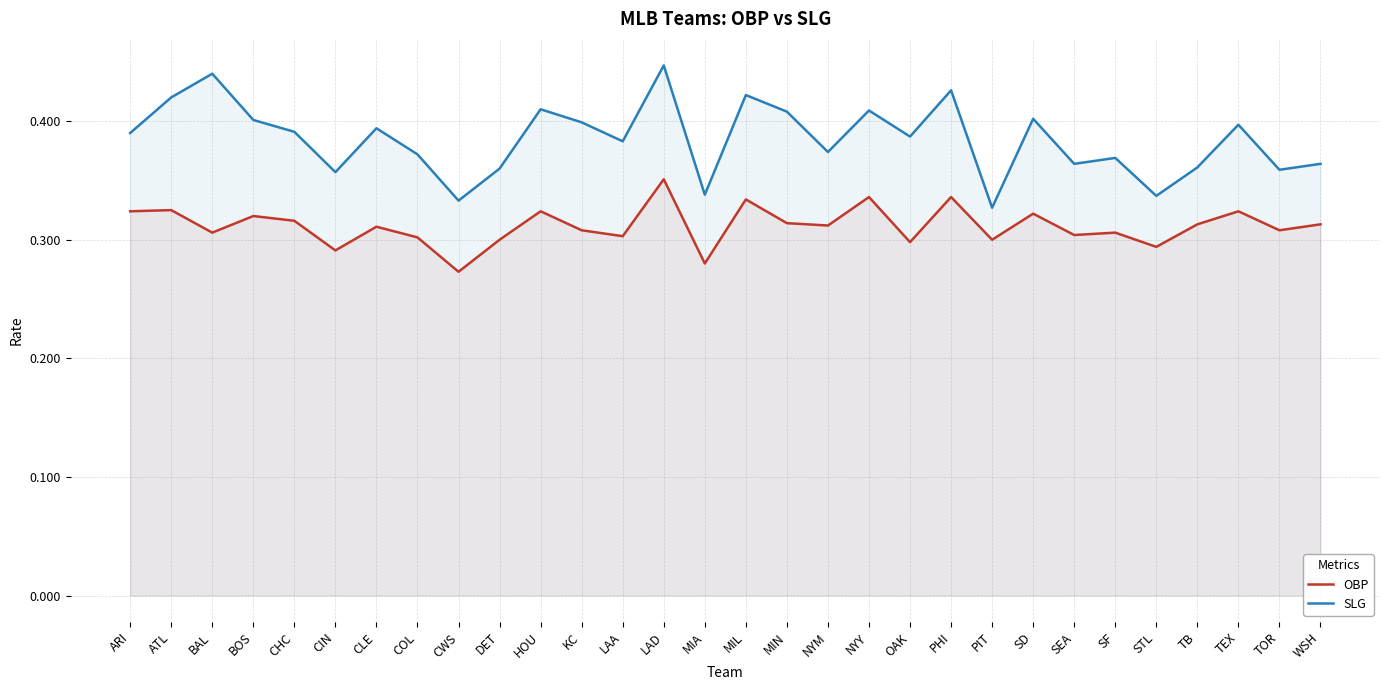

At which category is the sum across all series the highest?

LAD